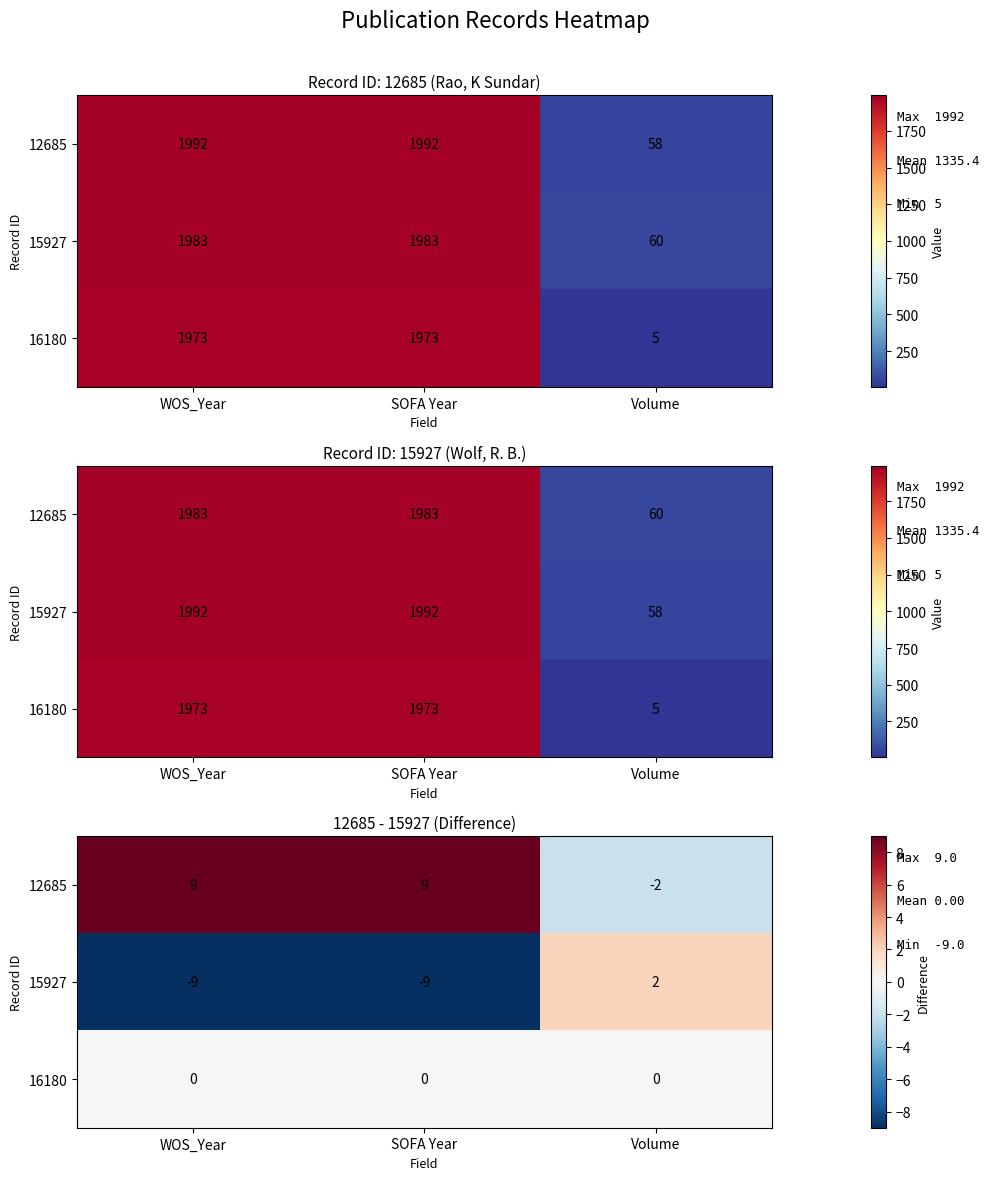

What is the difference between the highest and lowest values at Volume?

4